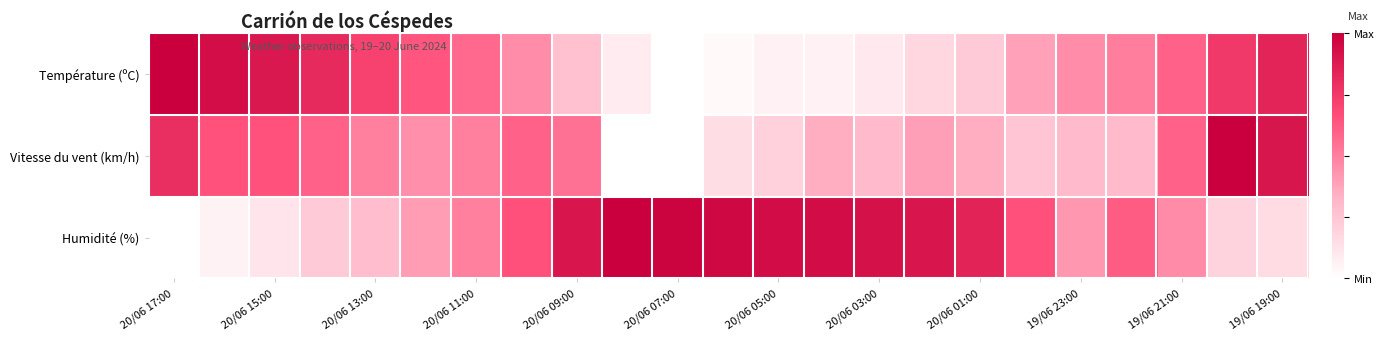

Reading left to right, transcribe all the data shown in this chart.

Température (ºC): 1.0	0.9	0.9	0.8	0.7	0.6	0.6	0.5	0.3	0.1	0.0	0.0	0.1	0.1	0.1	0.2	0.2	0.4	0.5	0.5	0.6	0.8	0.8
Vitesse du vent (km/h): 0.8	0.7	0.7	0.6	0.5	0.5	0.5	0.6	0.6	0.0	0.0	0.1	0.2	0.3	0.3	0.4	0.3	0.2	0.3	0.3	0.6	1.0	0.9
Humidité (%): 0.0	0.1	0.1	0.2	0.3	0.4	0.5	0.7	0.9	1.0	1.0	1.0	0.9	0.9	0.9	0.9	0.8	0.7	0.4	0.6	0.5	0.2	0.2